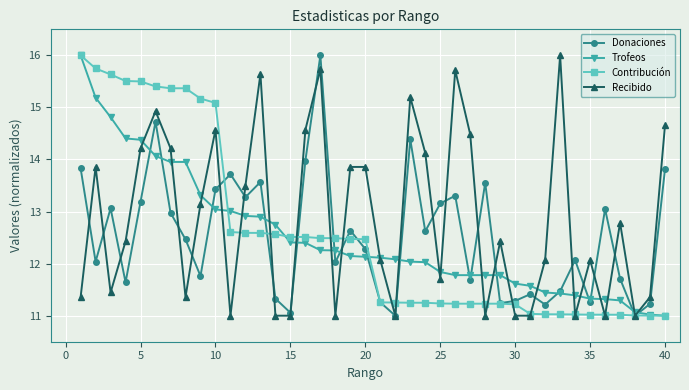

Which series has the largest total across all categories?

Recibido